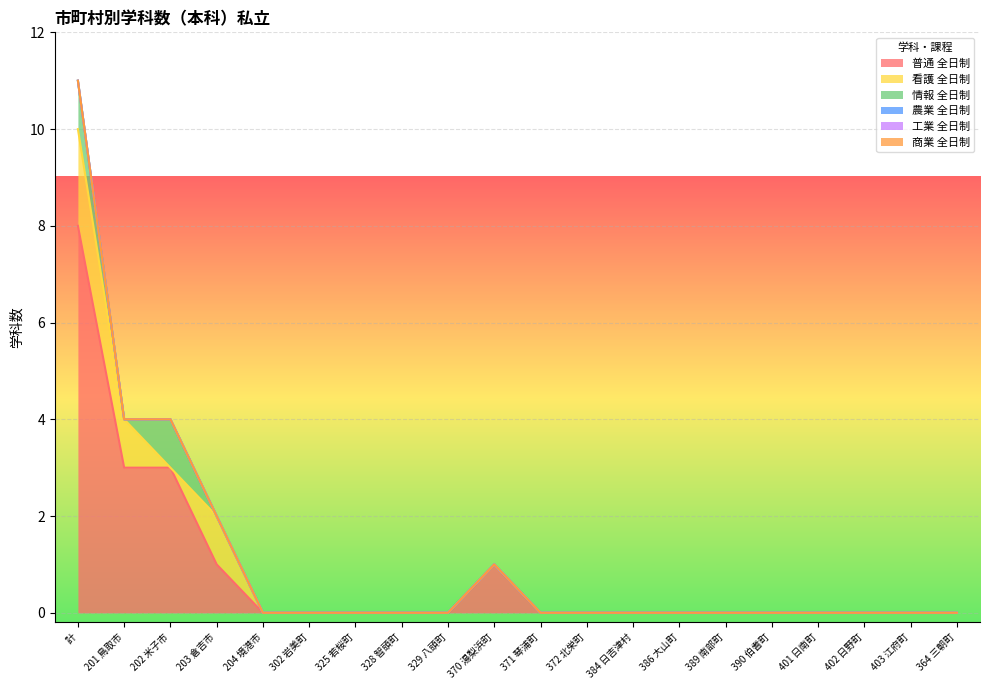

What is the difference between the 情報 全日制 values at 計 and 402 日野町?

1